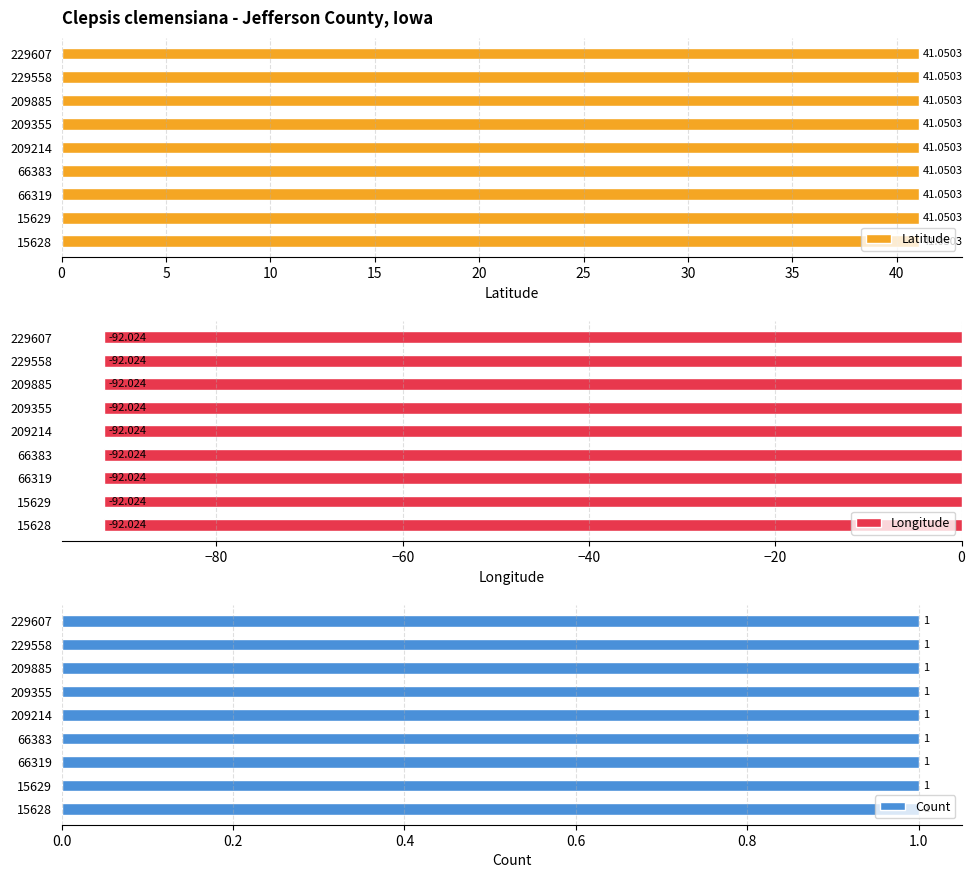

Which has a higher value, 229607 or 209355?

229607